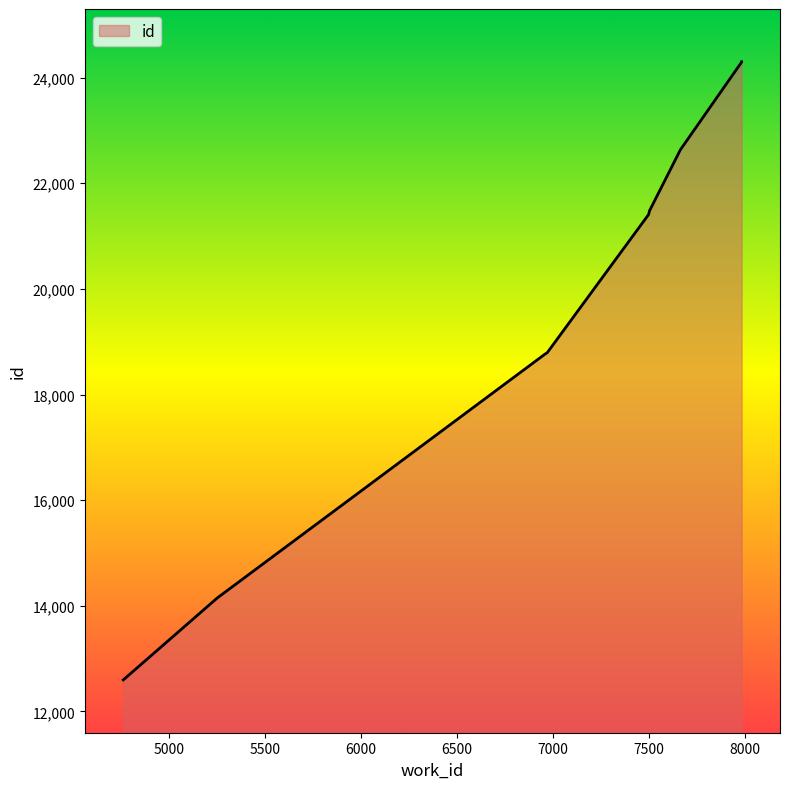

Reading right to left, transcribe all the data shown in this chart.

24300	24298	24295	22636	21479	21408	18793	18762	14148	12596